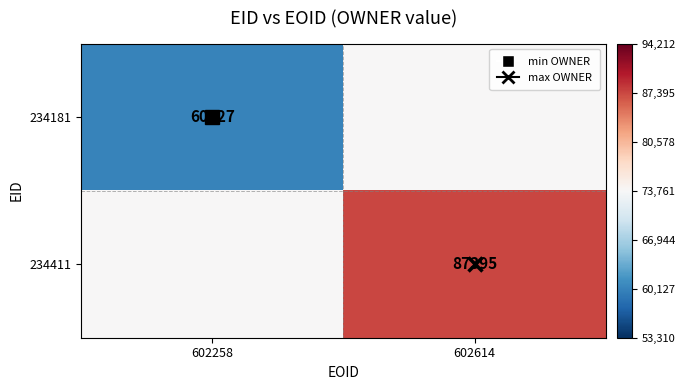

What is the smallest value displayed?

-13634